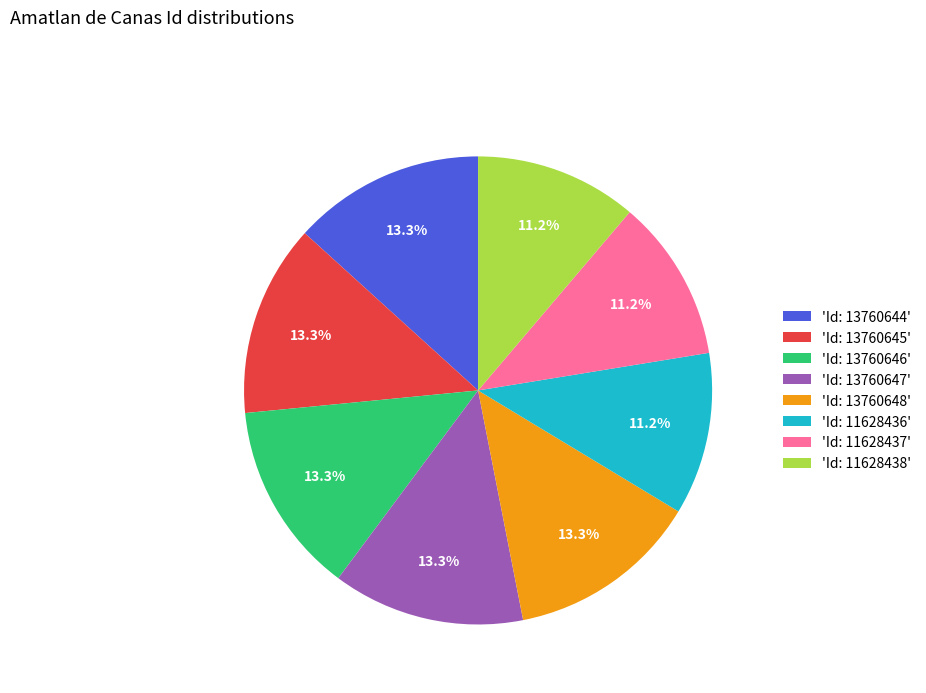

Is there a majority slice in this chart?

No